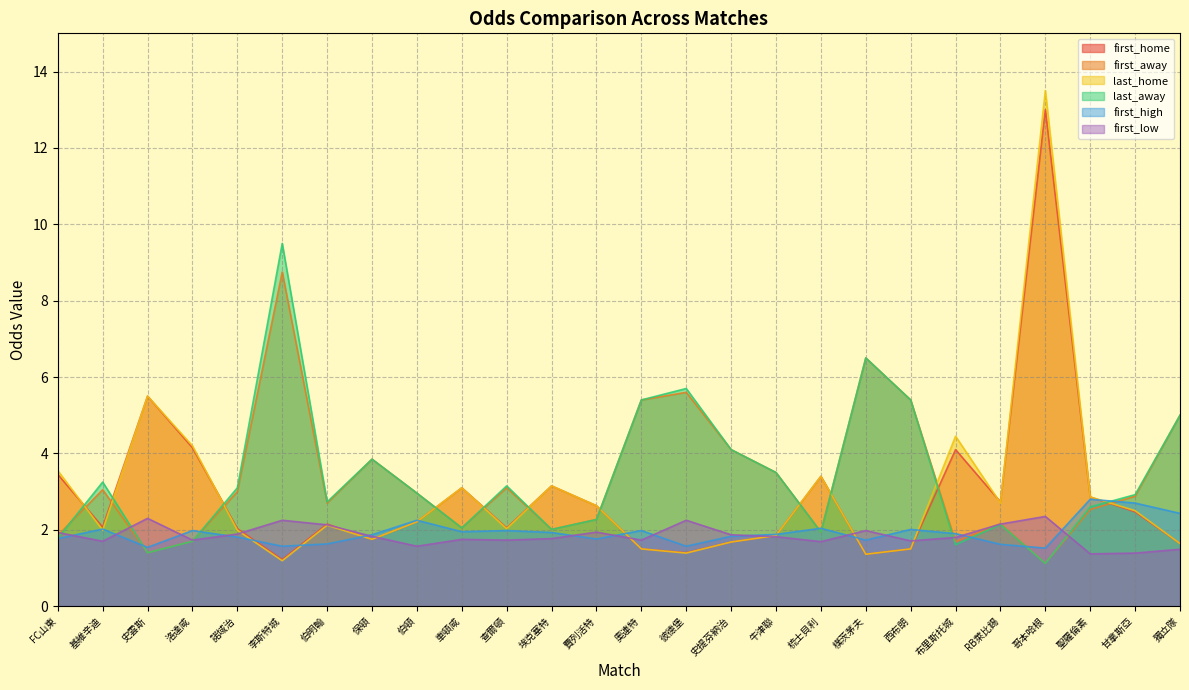

Is the value of last_away at 史雲斯 greater than the value of first_away at 牛津聯?

No